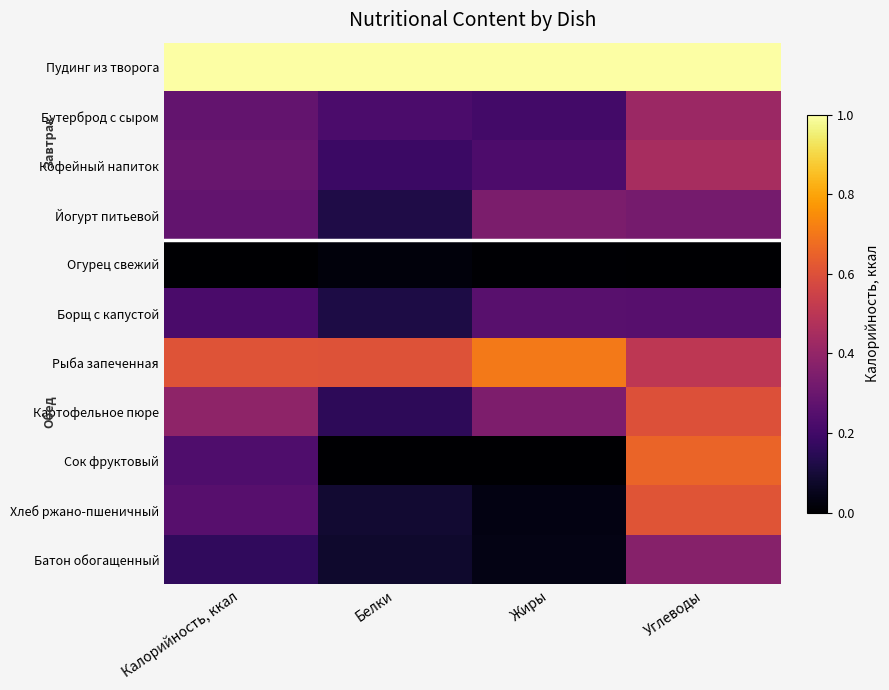

What is the total value across all series at Белки?

2.6